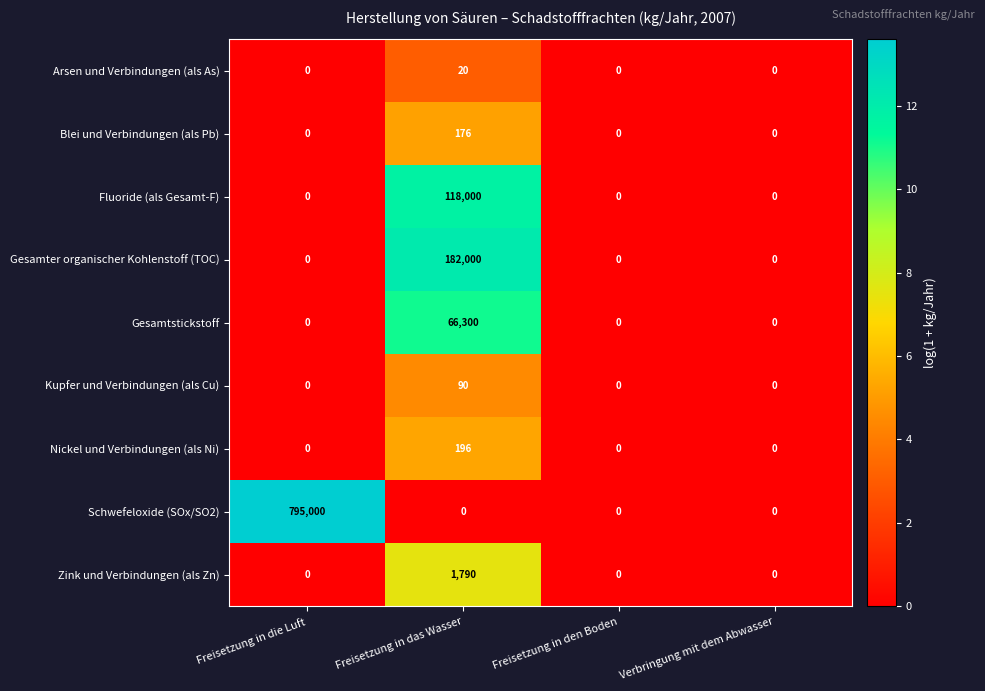

Which series has the largest total across all categories?

Schwefeloxide (SOx/SO2)